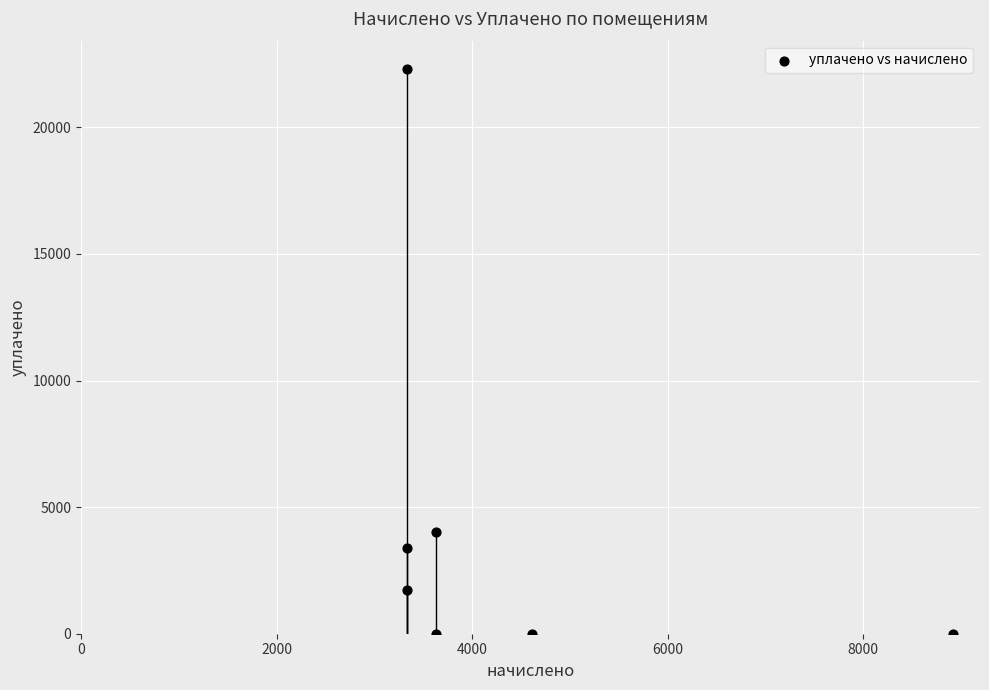

What is the range of Y values (max minus min)?

22308.9